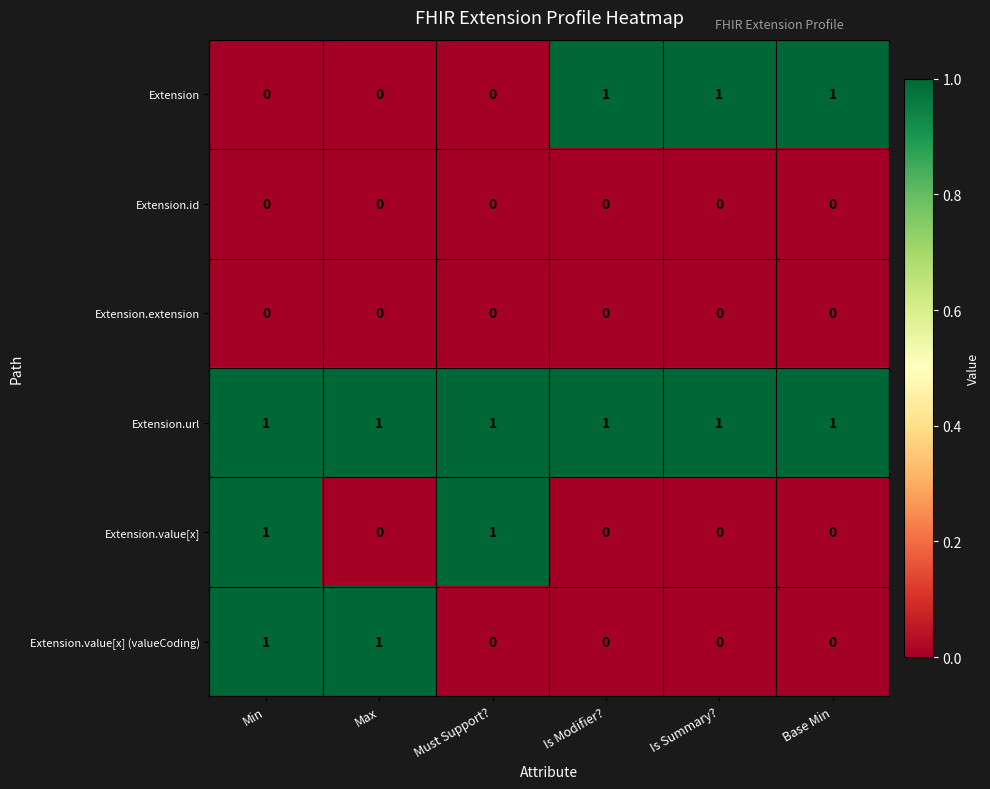

Is it true that Extension.extension equals 0 at Is Summary??

True